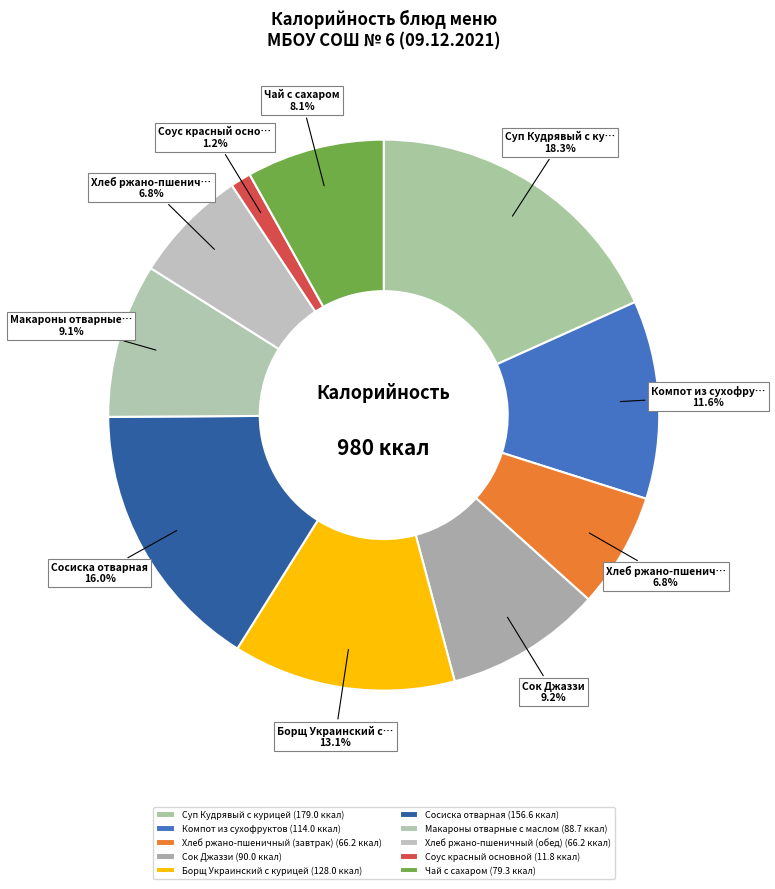

Count the number of slices in the pie.

10